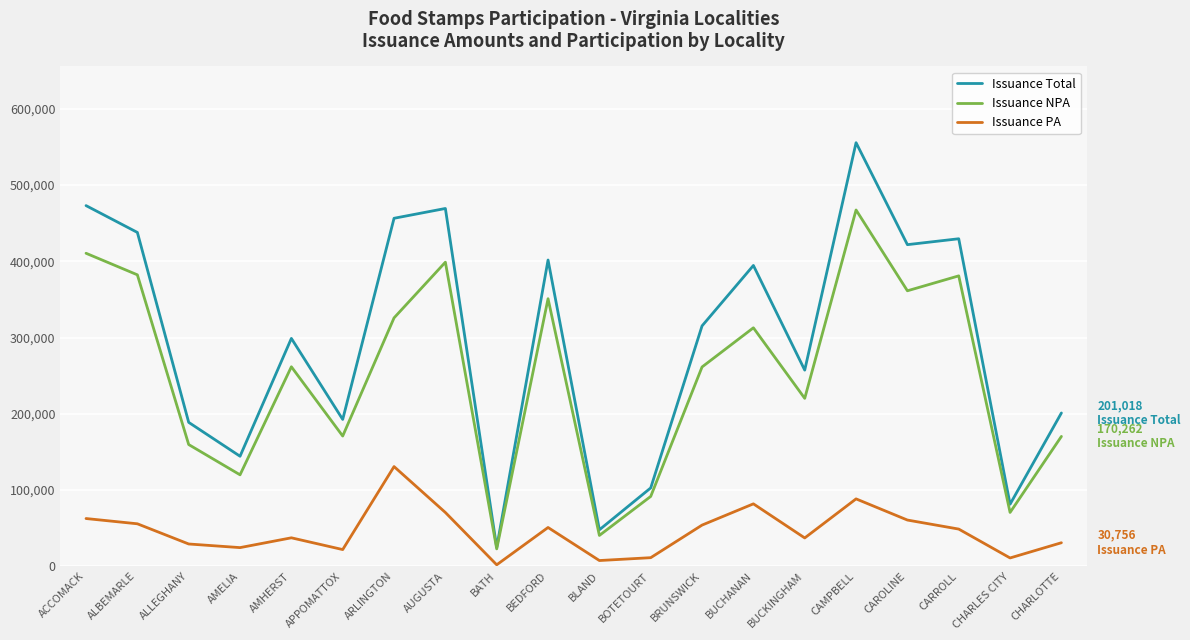

The value of Issuance PA at CAMPBELL is 133700. True or false?

False